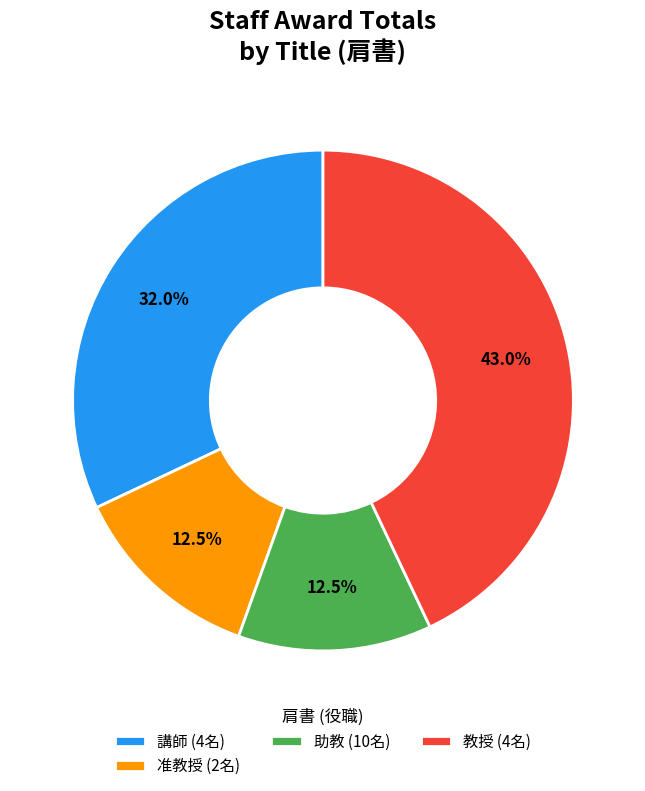

Which category has the biggest portion of the pie?

教授 (4名)